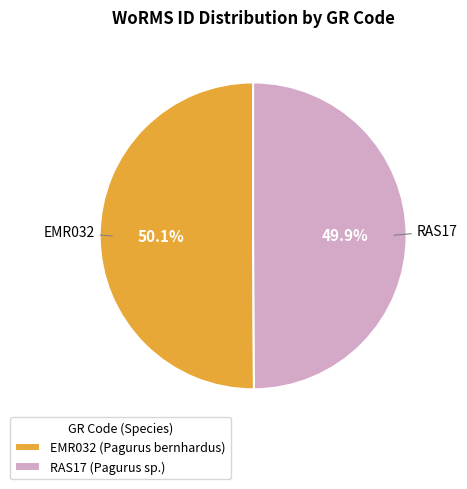

What is the ratio of the value at EMR032 to the value at RAS17?

1.0